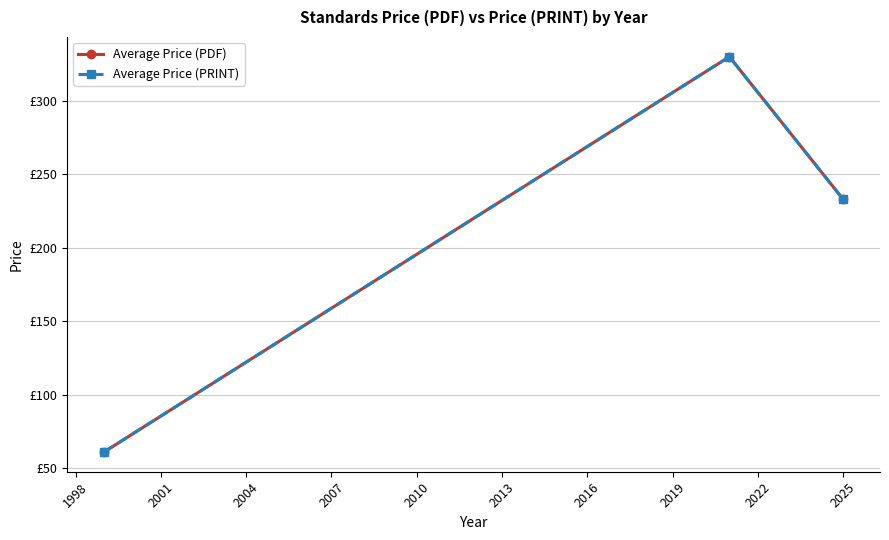

What is the greatest value displayed?

330.0